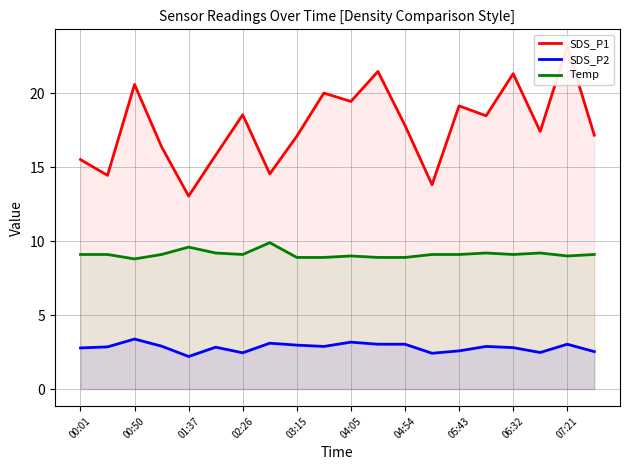

What is the average value of the Temp series?

9.1